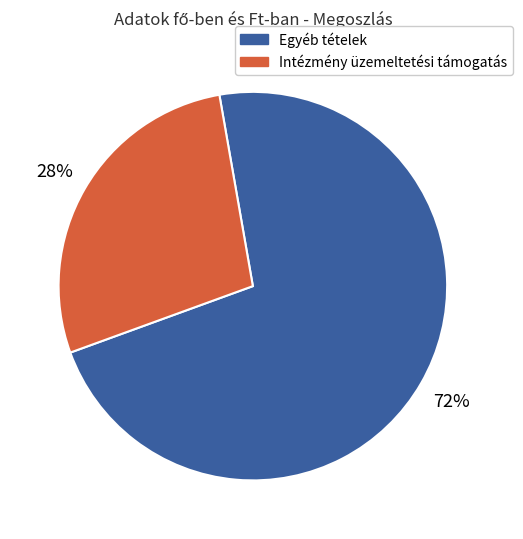

Does any single category account for the majority?

Yes